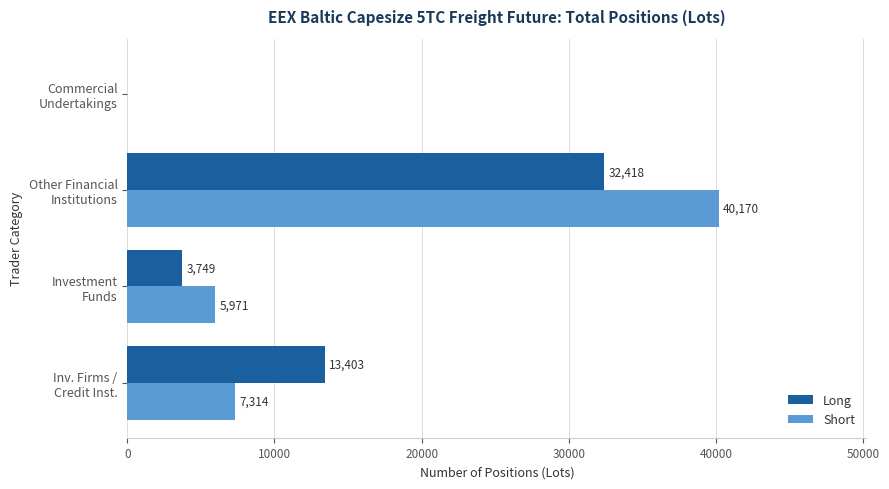

What is the maximum value shown in the chart?

40170.1